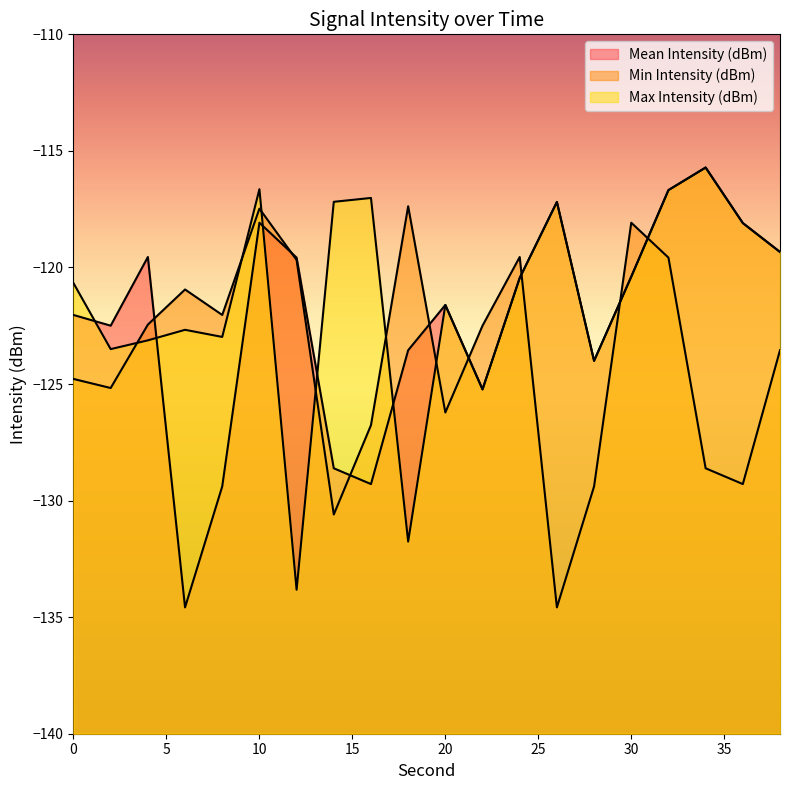

What is the value of the Max Intensity (dBm) point at the 18th from the left?

-115.7